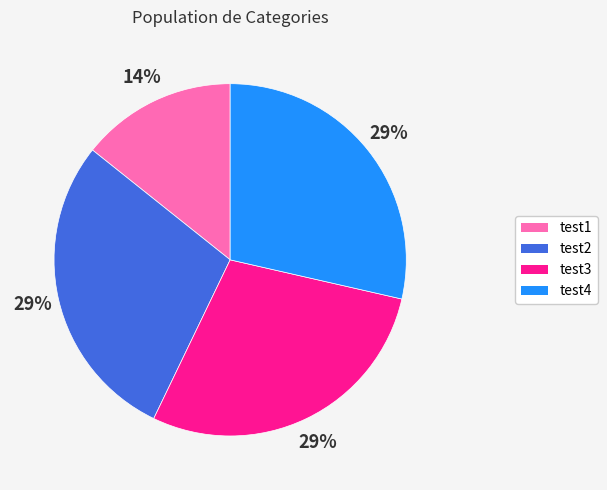

To the nearest percent, what is the combined percentage of test2 and test4?

57%